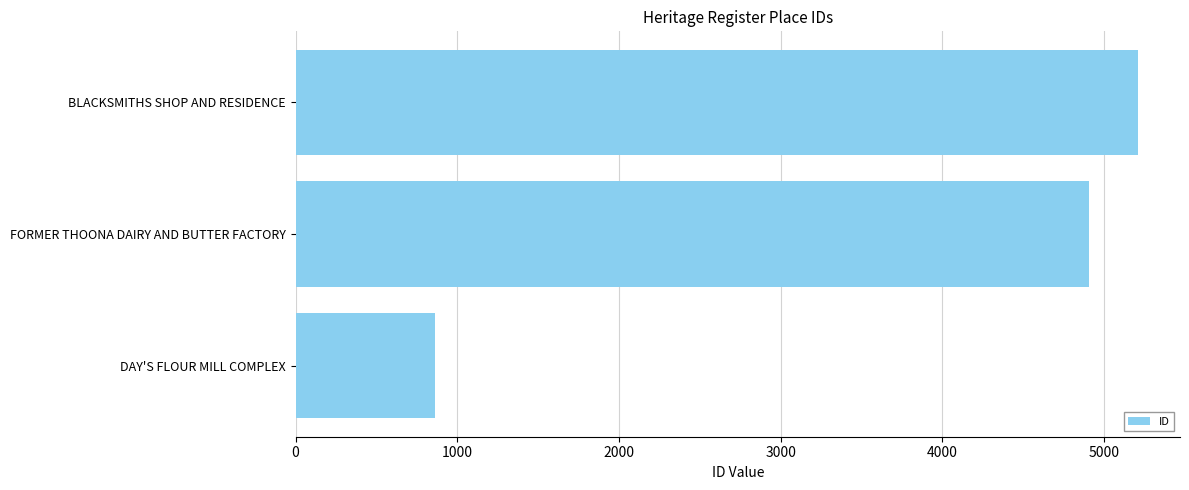

What is the sum of all values?

10979